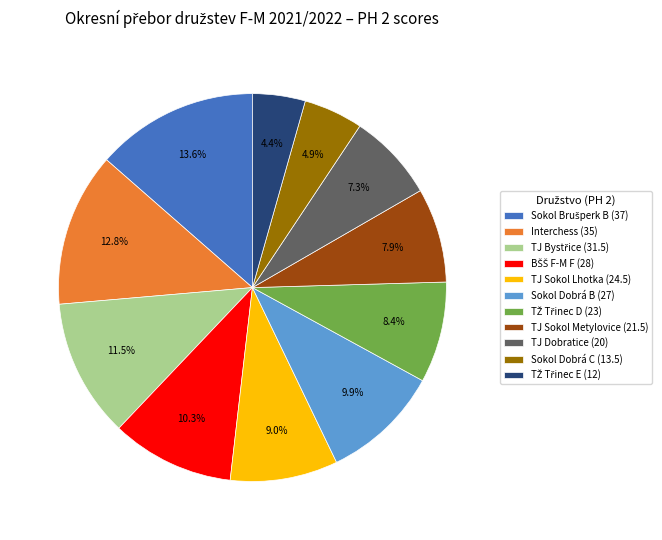

What is the total percentage of Interchess (35) and TJ Sokol Metylovice (21.5)?

20.7%